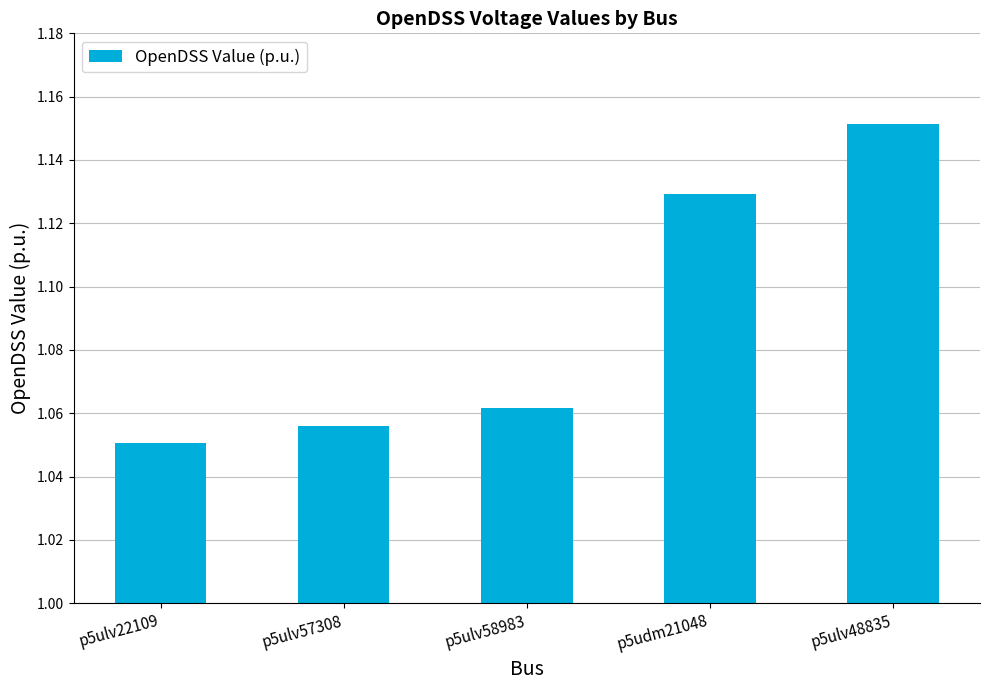

At which category does the chart reach its minimum across all series?

p5ulv22109